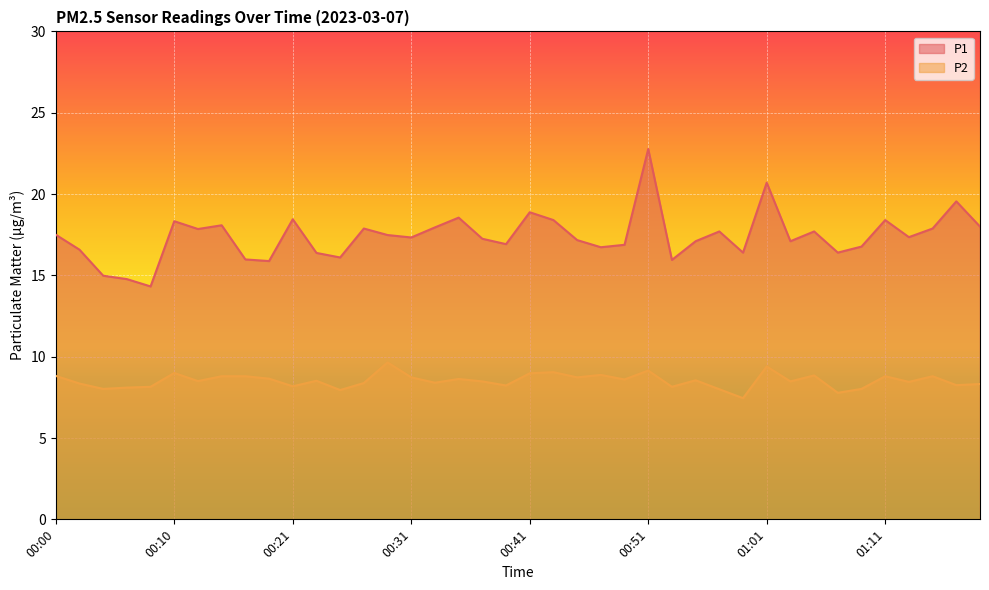

What is the smallest value displayed?

7.5